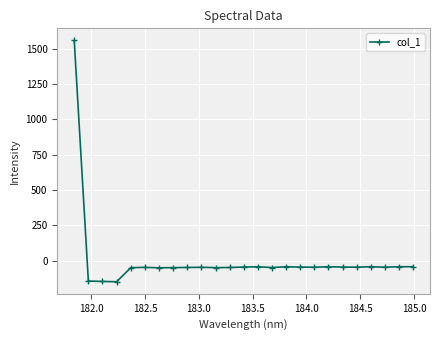

What is the sum of all values?

145.2